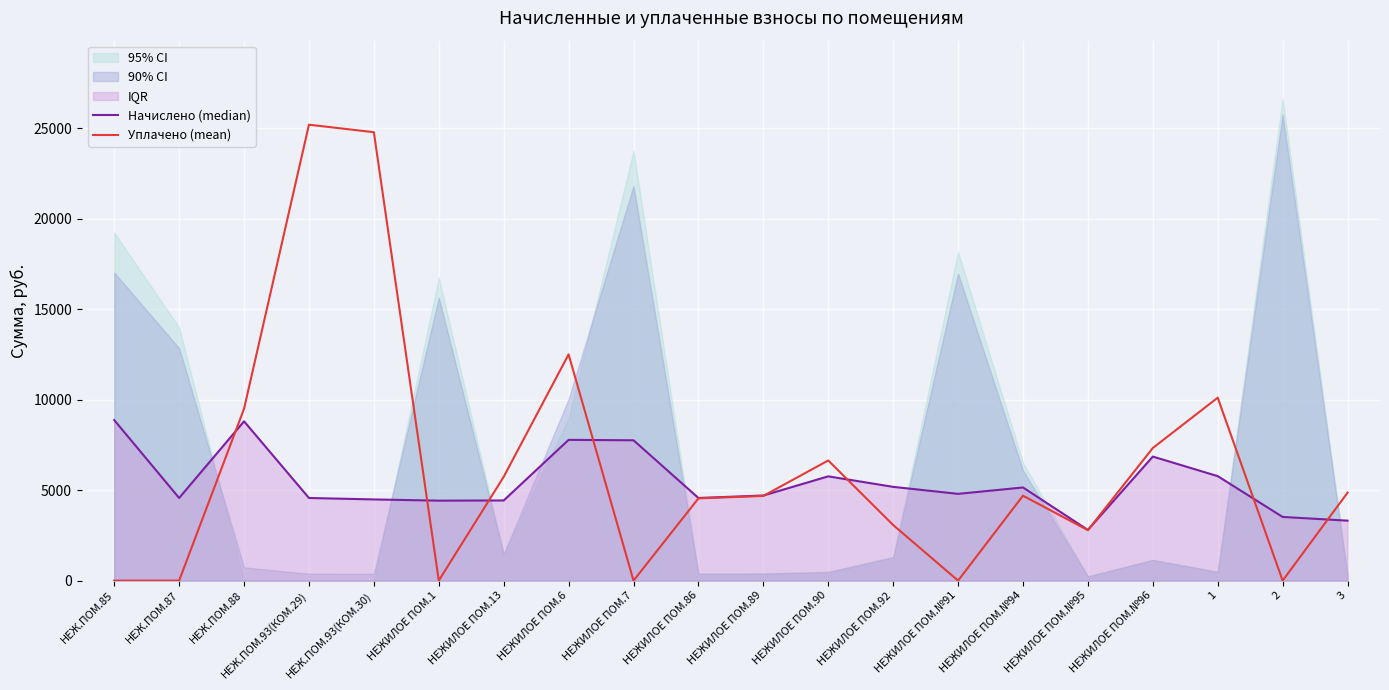

Reading left to right, transcribe all the data shown in this chart.

Начислено (median): НЕЖ.ПОМ.85=8871.2	НЕЖ.ПОМ.87=4566.6	НЕЖ.ПОМ.88=8803.0	НЕЖ.ПОМ.93(КОМ.29)=4566.6	НЕЖ.ПОМ.93(КОМ.30)=4486.9	НЕЖИЛОЕ ПОМ.1=4418.5	НЕЖИЛОЕ ПОМ.13=4429.9	НЕЖИЛОЕ ПОМ.6=7778.0	НЕЖИЛОЕ ПОМ.7=7755.2	НЕЖИЛОЕ ПОМ.86=4566.6	НЕЖИЛОЕ ПОМ.89=4703.3	НЕЖИЛОЕ ПОМ.90=5762.3	НЕЖИЛОЕ ПОМ.92=5181.6	НЕЖИЛОЕ ПОМ.№91=4794.4	НЕЖИЛОЕ ПОМ.№94=5147.4	НЕЖИЛОЕ ПОМ.№95=2801.4	НЕЖИЛОЕ ПОМ.№96=6855.6	1=5773.7	2=3518.9	3=3313.9
Уплачено (mean): НЕЖ.ПОМ.85=0.0	НЕЖ.ПОМ.87=0.0	НЕЖ.ПОМ.88=9494.0	НЕЖ.ПОМ.93(КОМ.29)=25194.5	НЕЖ.ПОМ.93(КОМ.30)=24779.8	НЕЖИЛОЕ ПОМ.1=0.0	НЕЖИЛОЕ ПОМ.13=5735.4	НЕЖИЛОЕ ПОМ.6=12500.0	НЕЖИЛОЕ ПОМ.7=0.0	НЕЖИЛОЕ ПОМ.86=4544.5	НЕЖИЛОЕ ПОМ.89=4680.6	НЕЖИЛОЕ ПОМ.90=6639.2	НЕЖИЛОЕ ПОМ.92=3072.7	НЕЖИЛОЕ ПОМ.№91=0.0	НЕЖИЛОЕ ПОМ.№94=4693.6	НЕЖИЛОЕ ПОМ.№95=2787.9	НЕЖИЛОЕ ПОМ.№96=7327.6	1=10109.0	2=0.0	3=4858.8